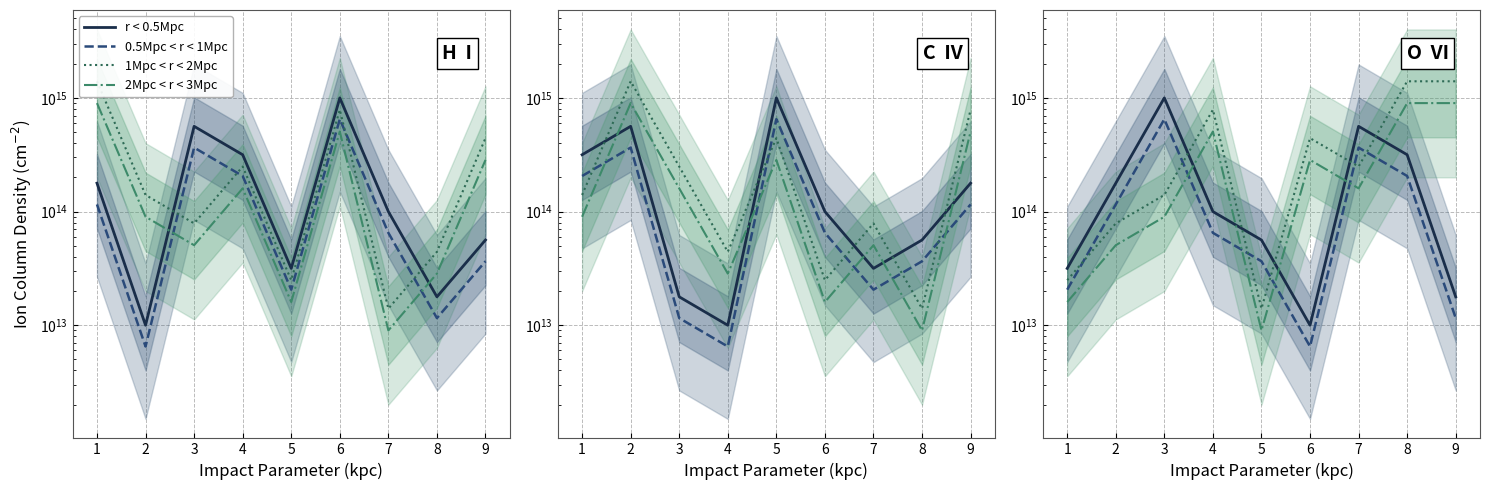

True or false: r < 0.5Mpc and 0.5Mpc < r < 1Mpc intersect in this chart.

False